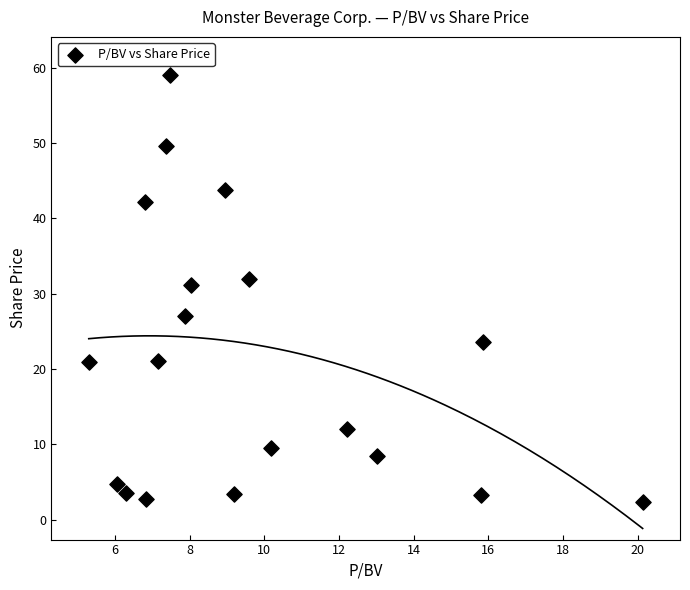

What is the range of X values (max minus min)?

14.8